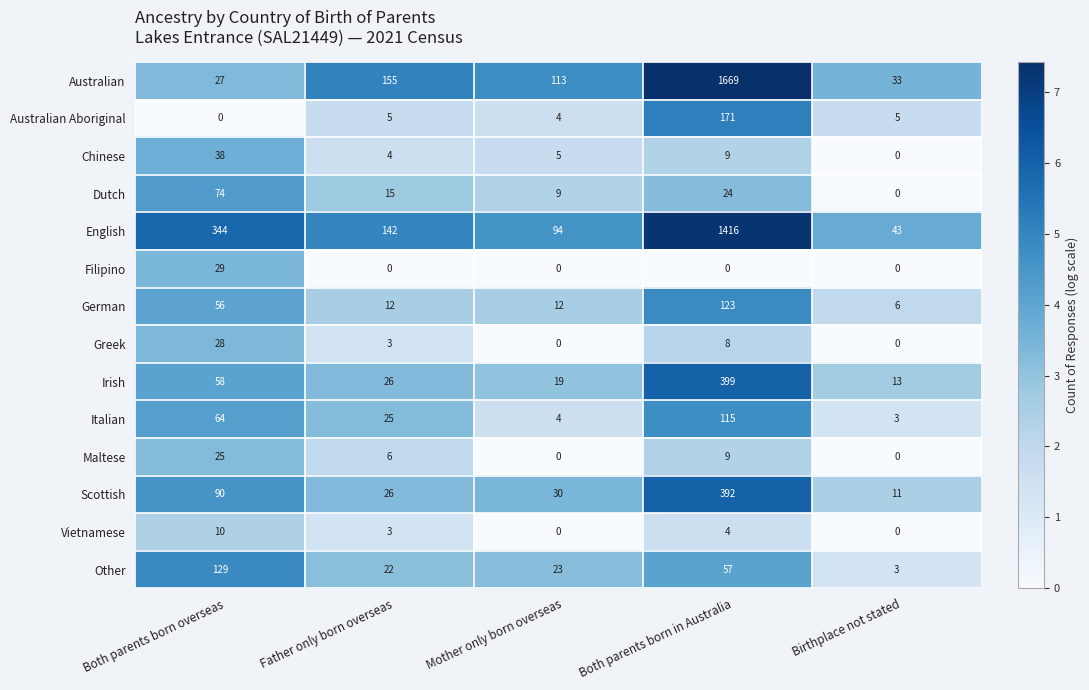

What is the greatest value displayed?

1669